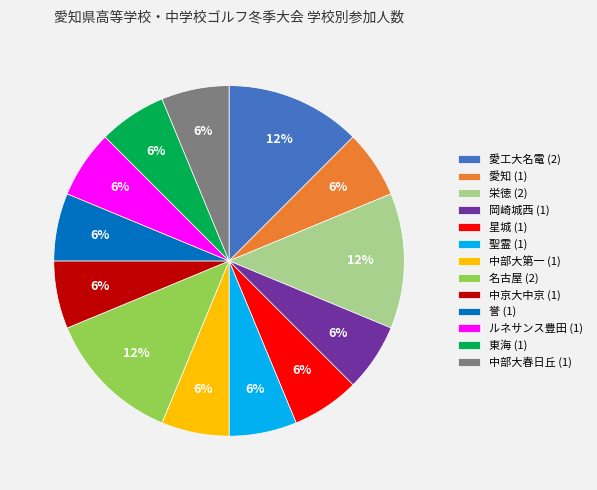

How many segments does this pie chart have?

13